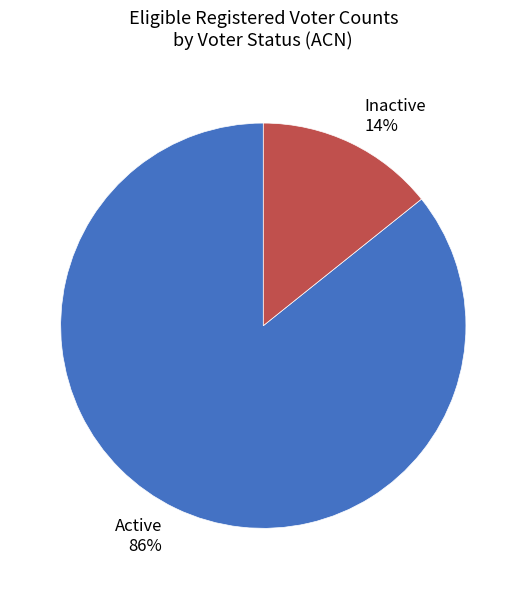

Does any single category account for the majority?

Yes